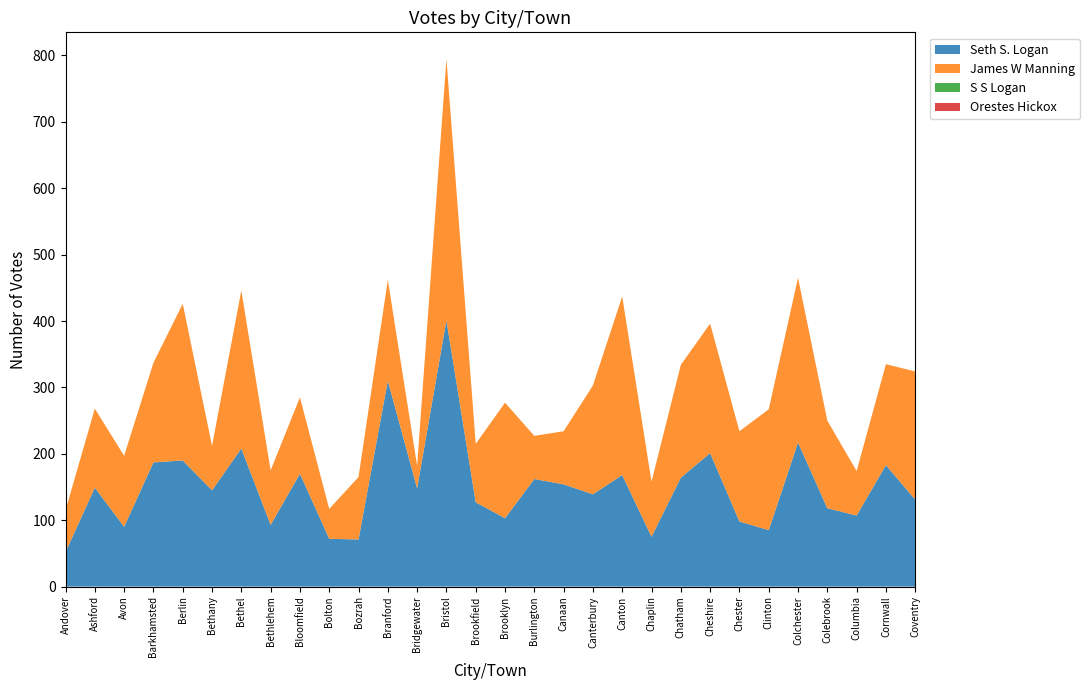

Reading left to right, what are all the values shown in this chart?

Seth S. Logan: Andover=52	Ashford=149	Avon=90	Barkhamsted=187	Berlin=190	Bethany=145	Bethel=208	Bethlehem=93	Bloomfield=170	Bolton=72	Bozrah=71	Branford=310	Bridgewater=148	Bristol=401	Brookfield=127	Brooklyn=103	Burlington=162	Canaan=154	Canterbury=139	Canton=168	Chaplin=75	Chatham=164	Cheshire=201	Chester=98	Clinton=85	Colchester=217	Colebrook=118	Columbia=107	Cornwall=183	Coventry=131
James W Manning: Andover=63	Ashford=119	Avon=107	Barkhamsted=150	Berlin=236	Bethany=67	Bethel=238	Bethlehem=82	Bloomfield=115	Bolton=45	Bozrah=94	Branford=152	Bridgewater=34	Bristol=394	Brookfield=88	Brooklyn=174	Burlington=65	Canaan=80	Canterbury=164	Canton=269	Chaplin=83	Chatham=170	Cheshire=195	Chester=136	Clinton=182	Colchester=248	Colebrook=132	Columbia=67	Cornwall=152	Coventry=193
S S Logan: Andover=0	Ashford=0	Avon=0	Barkhamsted=0	Berlin=0	Bethany=0	Bethel=0	Bethlehem=0	Bloomfield=0	Bolton=0	Bozrah=0	Branford=0	Bridgewater=0	Bristol=0	Brookfield=0	Brooklyn=0	Burlington=0	Canaan=0	Canterbury=0	Canton=0	Chaplin=0	Chatham=0	Cheshire=0	Chester=0	Clinton=0	Colchester=0	Colebrook=0	Columbia=0	Cornwall=0	Coventry=0
Orestes Hickox: Andover=0	Ashford=0	Avon=0	Barkhamsted=0	Berlin=0	Bethany=0	Bethel=0	Bethlehem=0	Bloomfield=0	Bolton=0	Bozrah=0	Branford=0	Bridgewater=0	Bristol=0	Brookfield=0	Brooklyn=0	Burlington=0	Canaan=0	Canterbury=0	Canton=0	Chaplin=0	Chatham=0	Cheshire=0	Chester=0	Clinton=0	Colchester=0	Colebrook=0	Columbia=0	Cornwall=0	Coventry=0